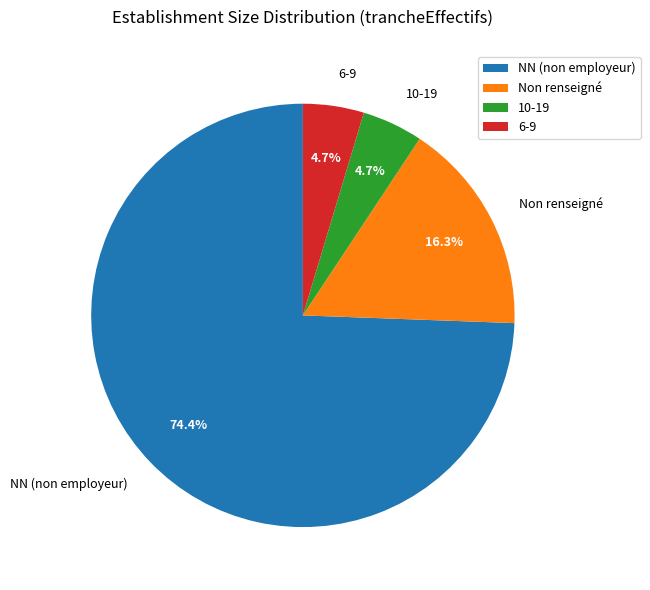

What is the largest slice in the pie chart?

NN (non employeur)